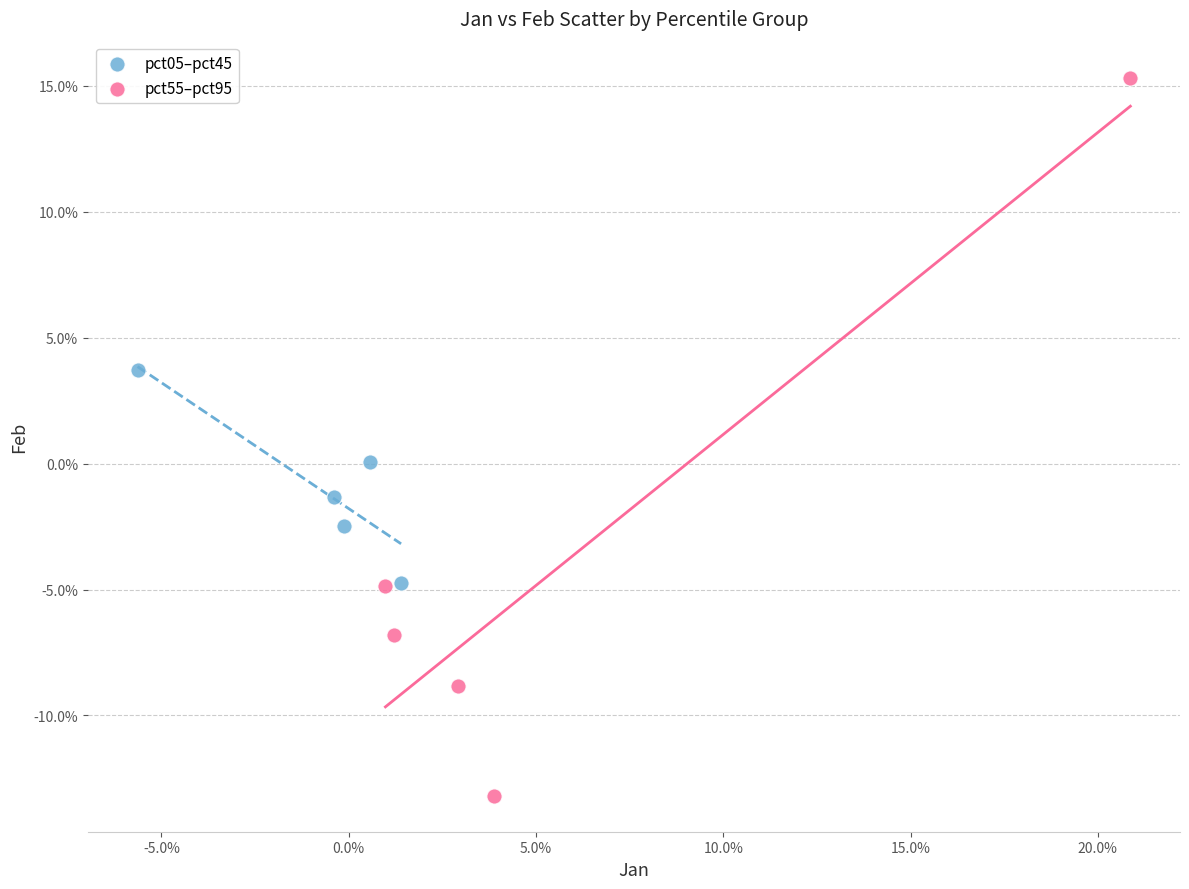

Which series has the largest Y range (max minus min)?

pct55–pct95